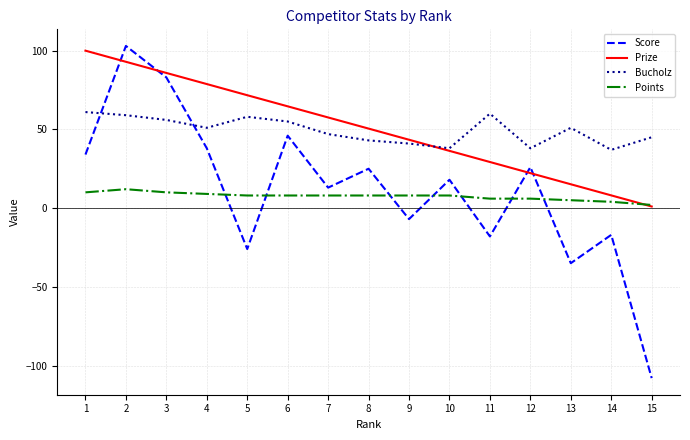

Which series has the largest range (max minus min)?

Score